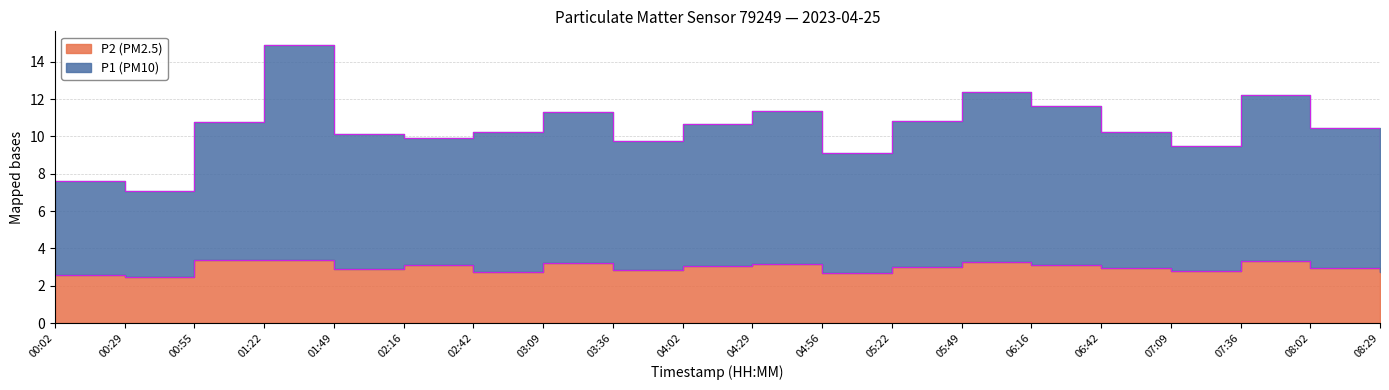

What is the value of the P2 point at the 5th from the left?

2.9